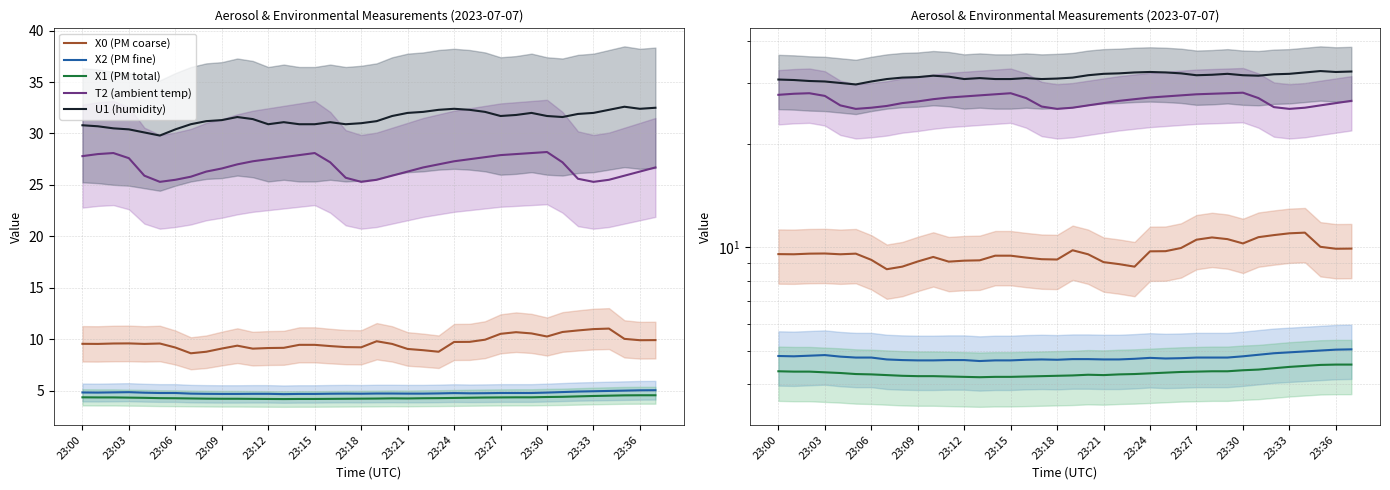

What is the average value of the U1 (humidity) series?

31.4